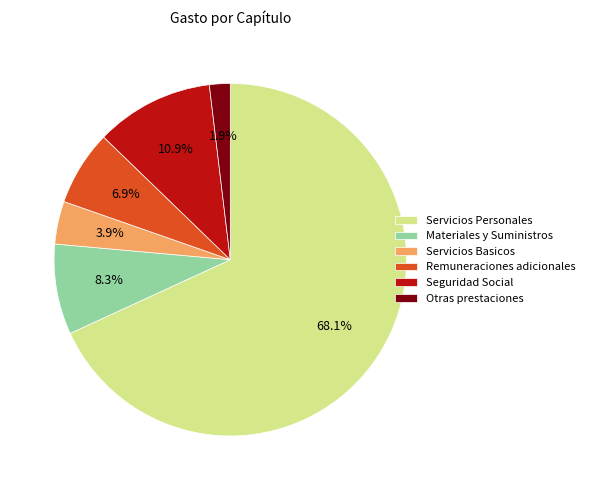

How many slices are in this pie chart?

6